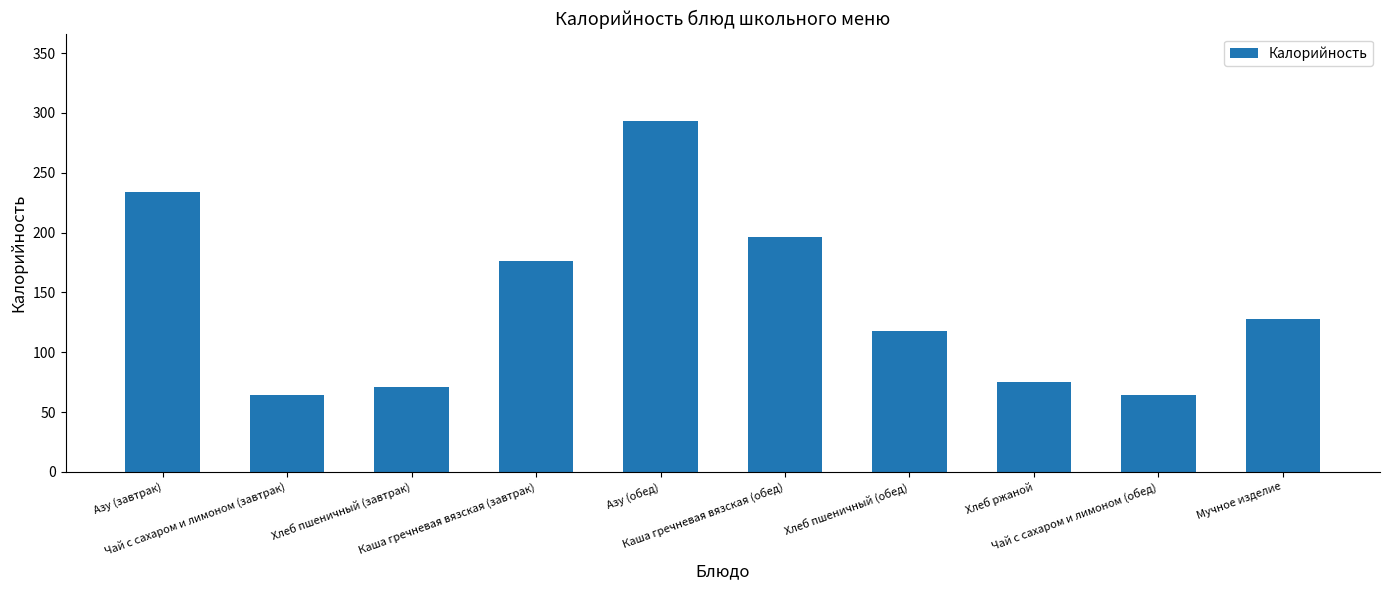

Does the chart contain stacked bars?

No